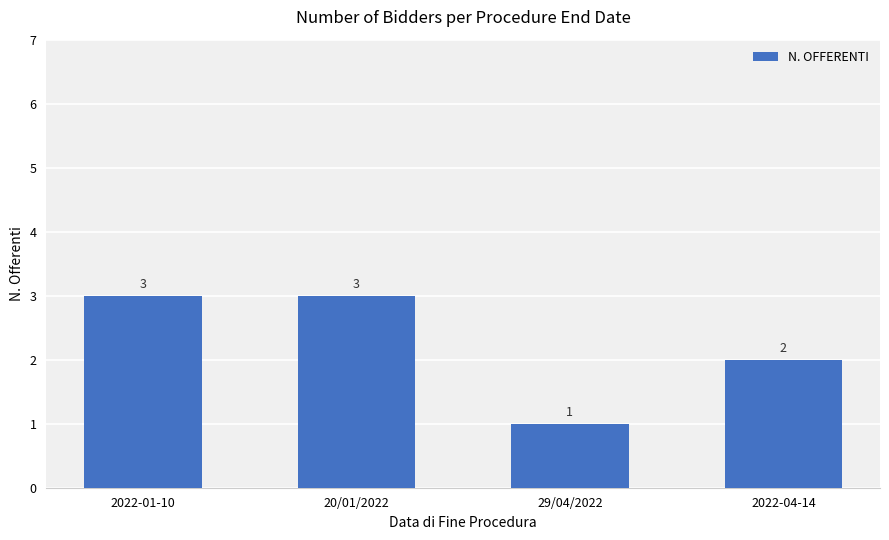

Approximately how many times larger is the value at 29/04/2022 compared to 2022-01-10?

0.3